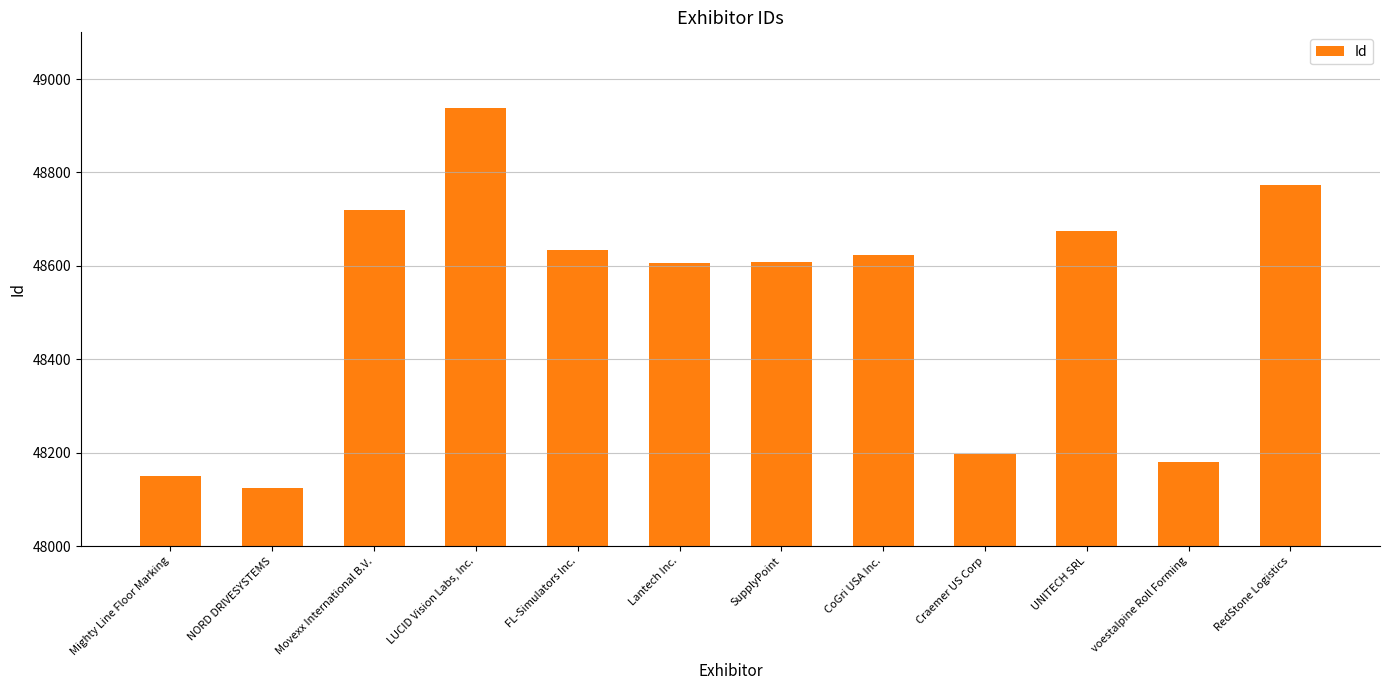

What is the difference between the values at SupplyPoint and LUCID Vision Labs, Inc.?

329